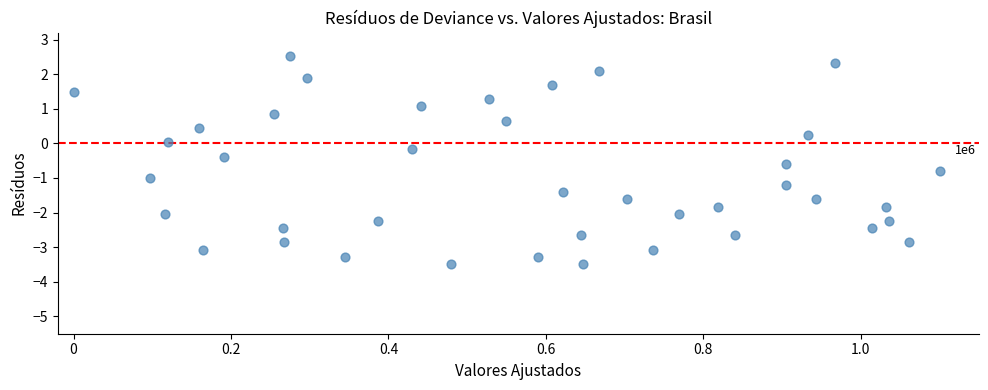

What is the range of Y values (max minus min)?

6.0